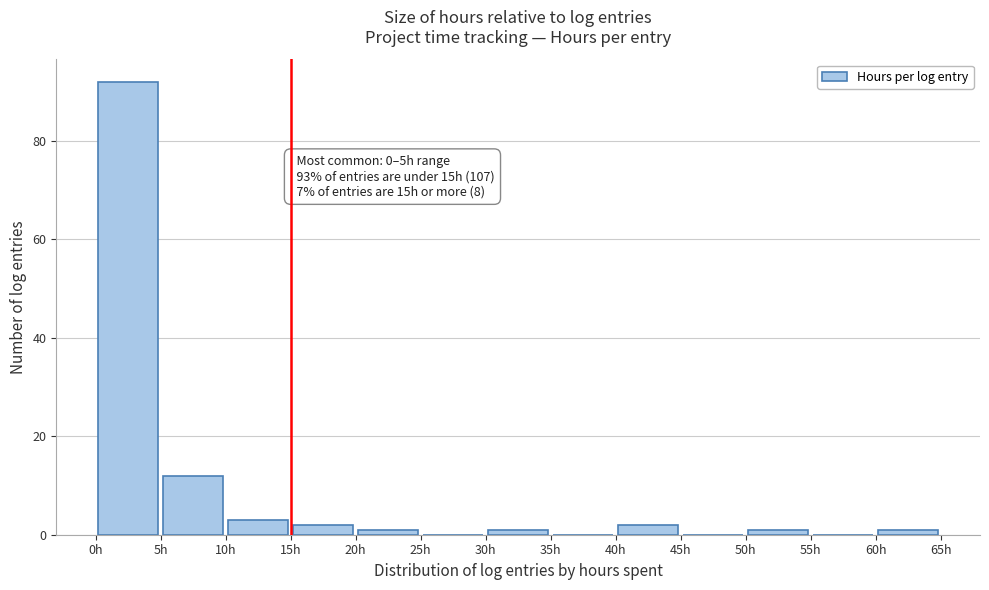

Which range on the x-axis has the tallest bar?

0 to 5